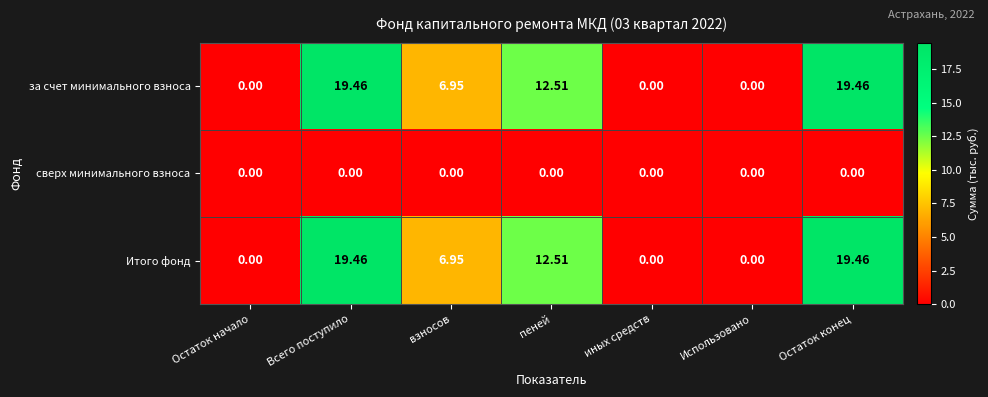

What is the total value across all series at взносов?

13.9